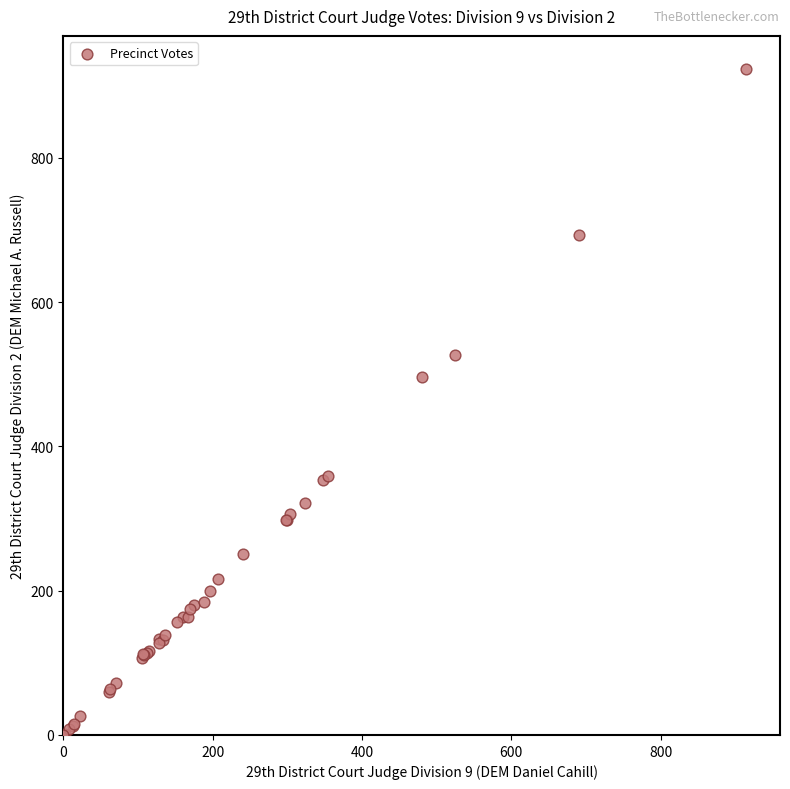

What Y value in the scatter plot is closest to 461?

496